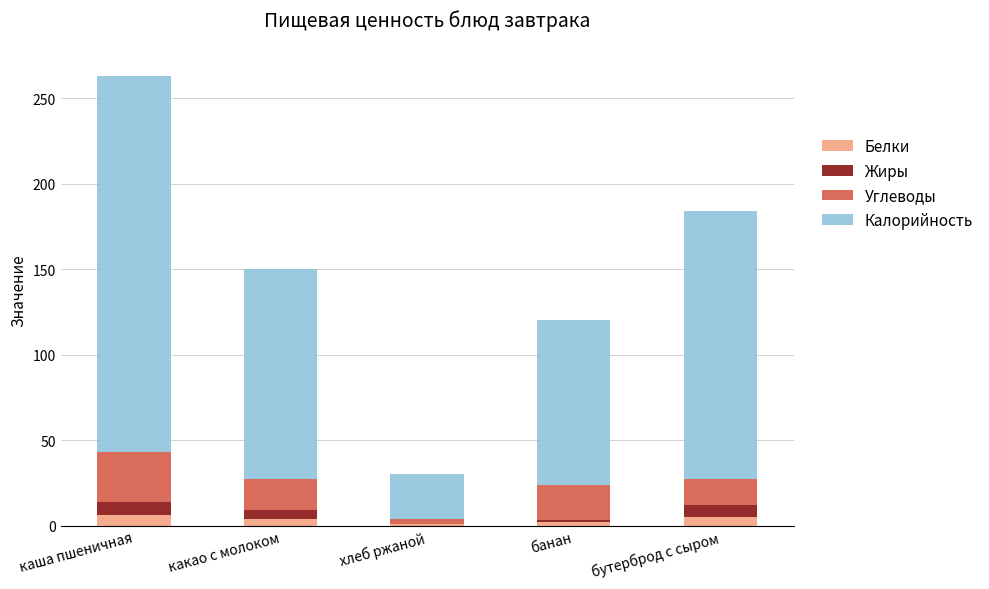

At which category is the sum across all series the highest?

каша пшеничная